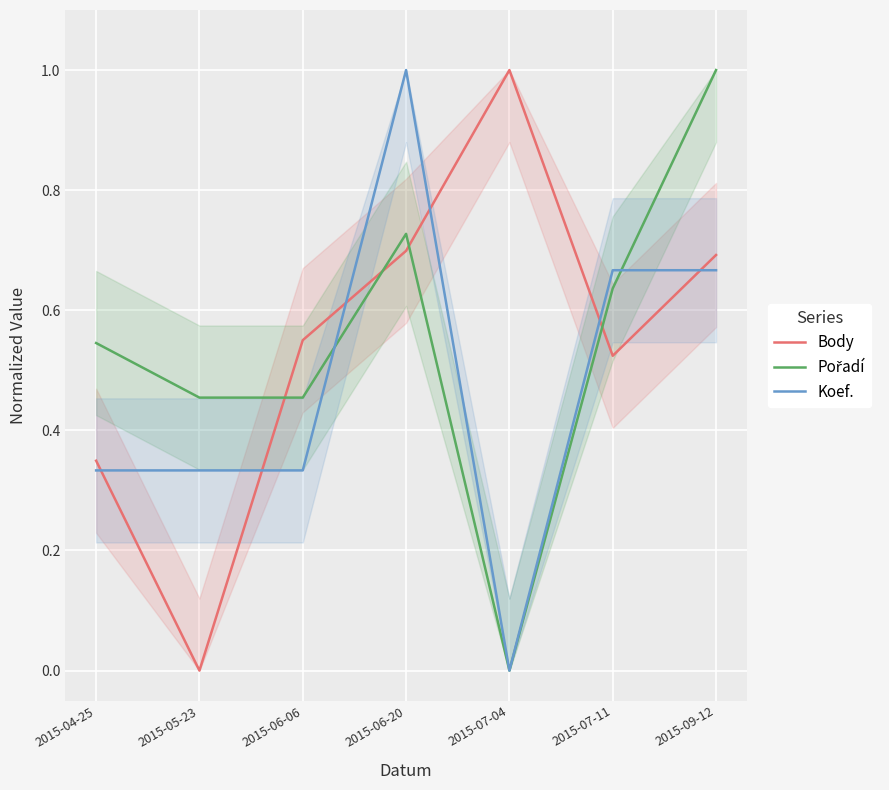

At how many categories does at least one series exceed 0?

7